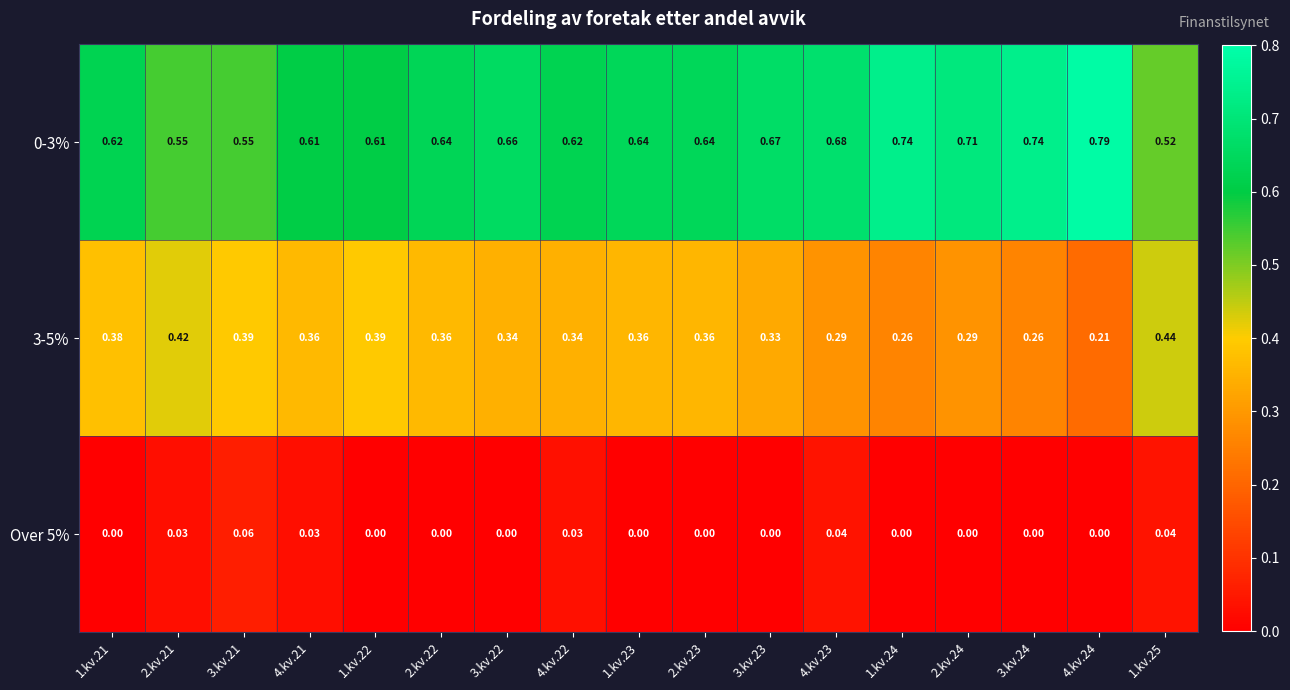

Is the value of Over 5% at 1.kv.23 greater than the value of 0-3% at 4.kv.21?

No